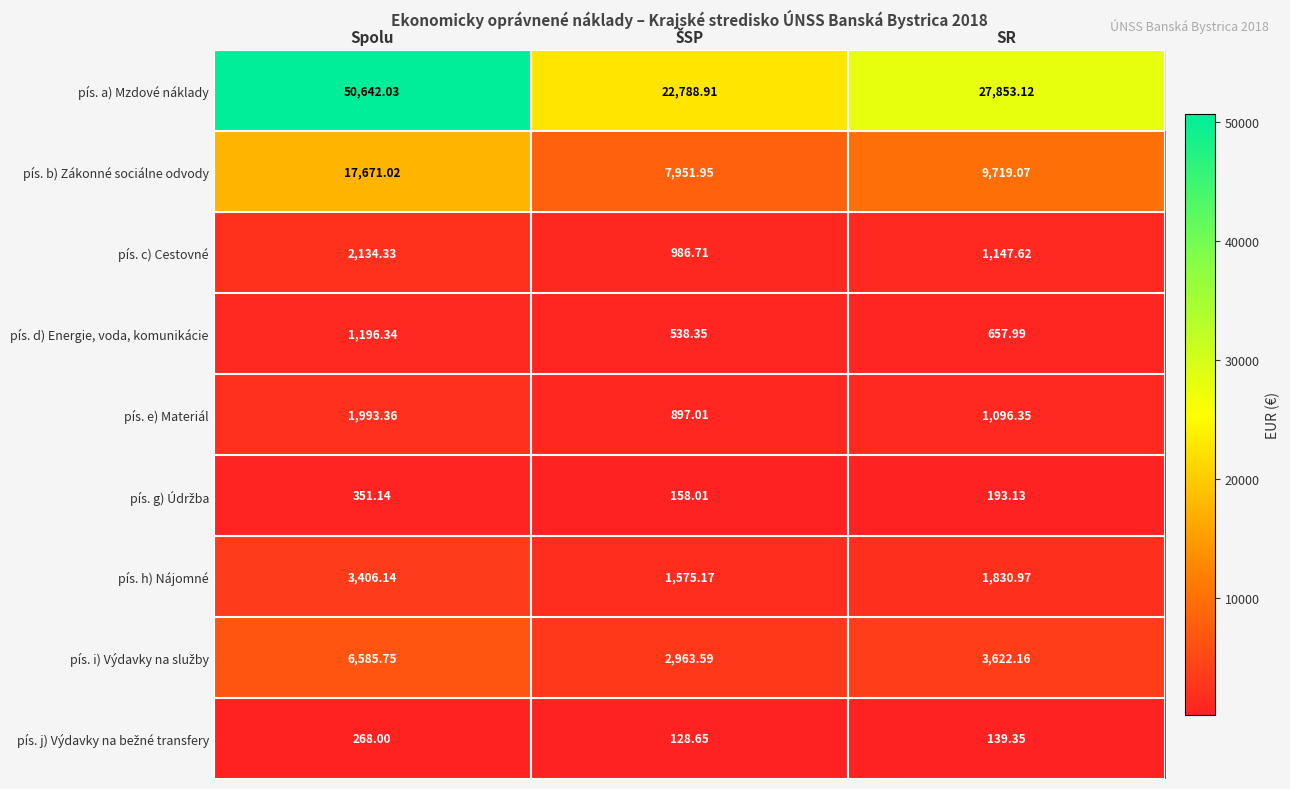

Where is pís. a) Mzdové náklady nearest to the value 36715?

SR